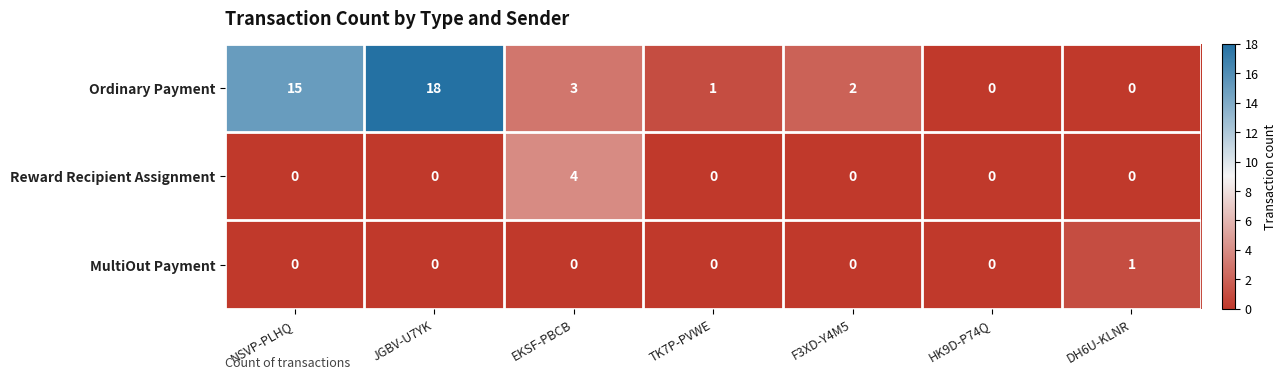

The value of Reward Recipient Assignment at TK7P-PVWE is -2. True or false?

False